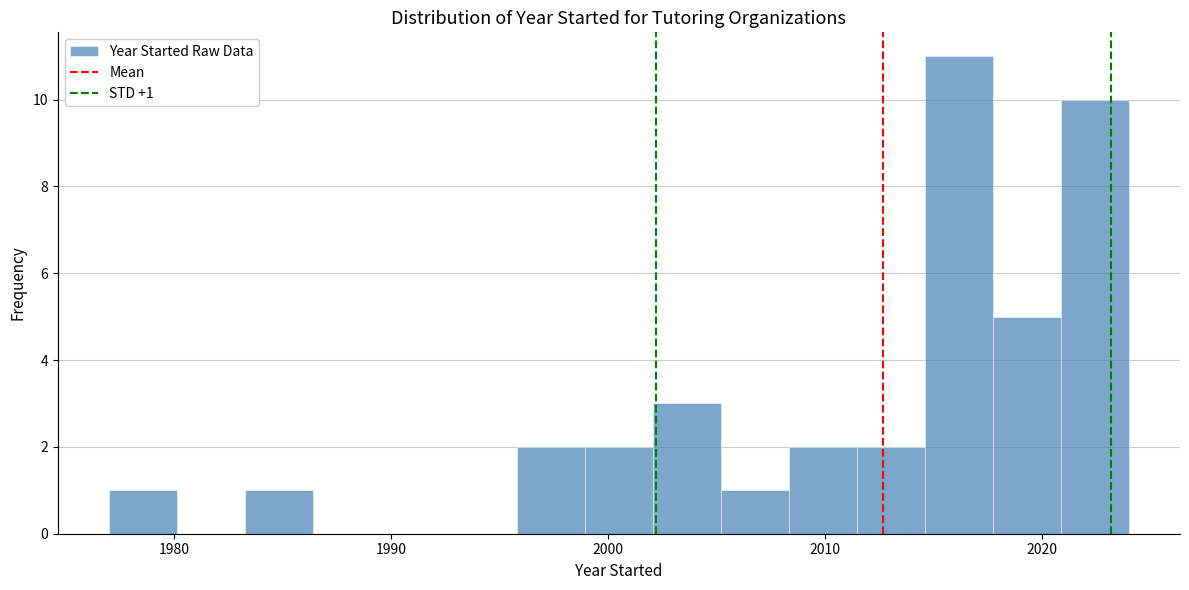

Around what value on the x-axis is the tallest bar? Give the approximate position of its centre, as read against the axis.

2016